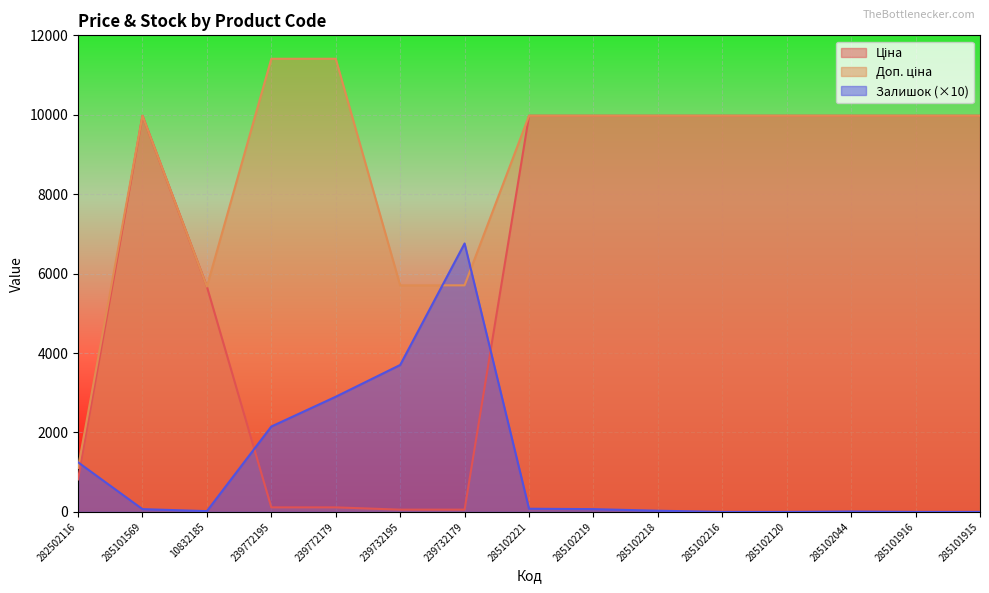

What is the difference between the highest and lowest values at 285102044?

9965.0